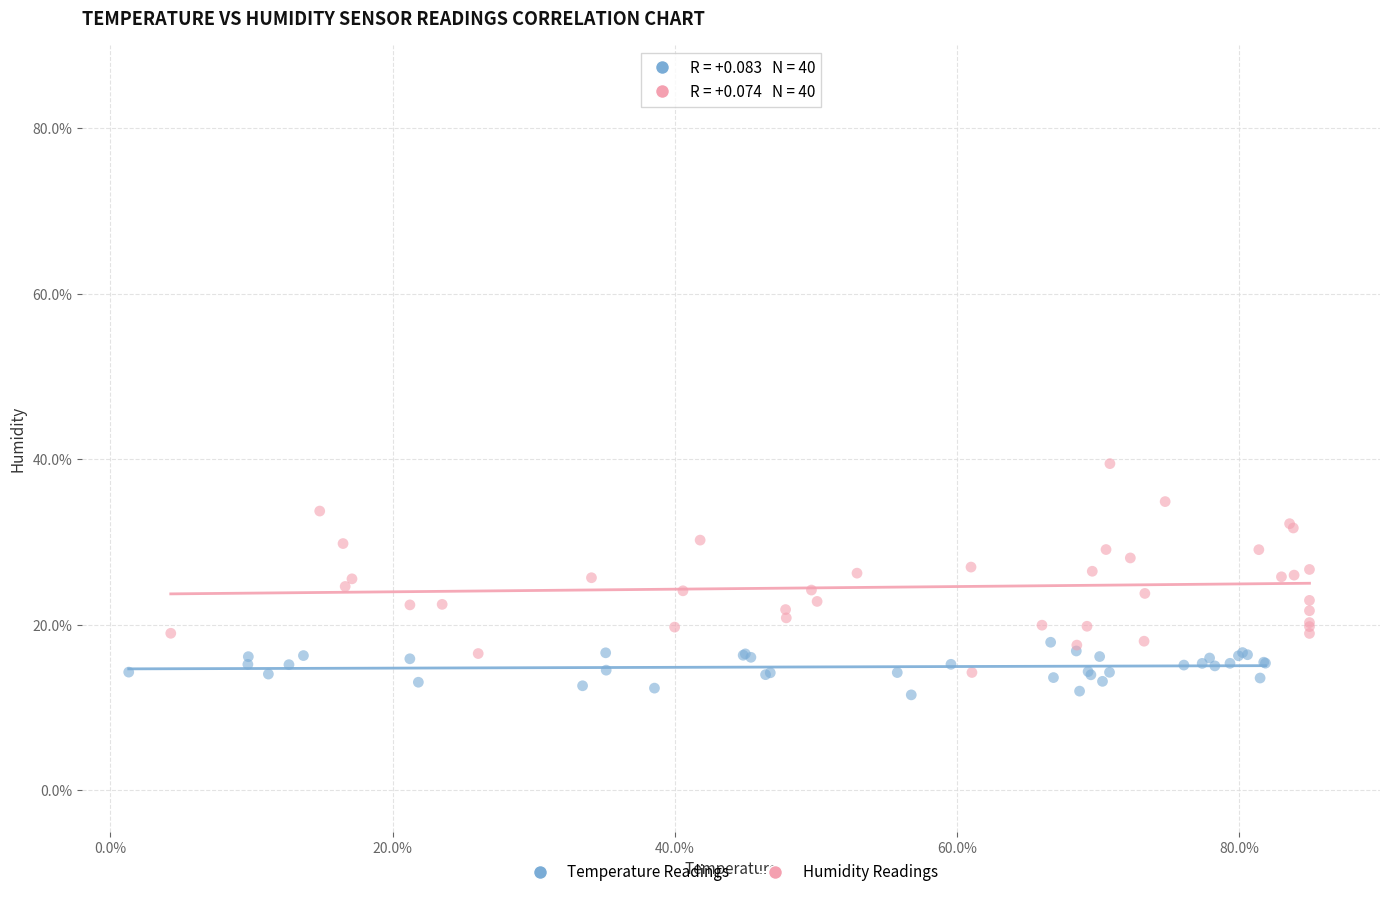

What are all the series names shown in the legend?

Temperature Readings, Humidity Readings